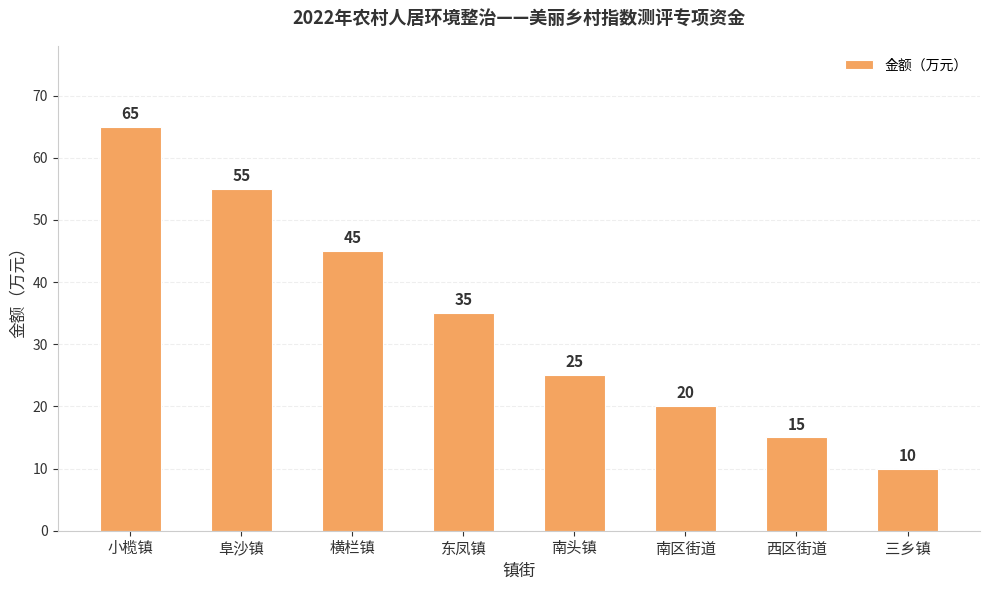

What is the label of the 3rd bar from the left?

横栏镇